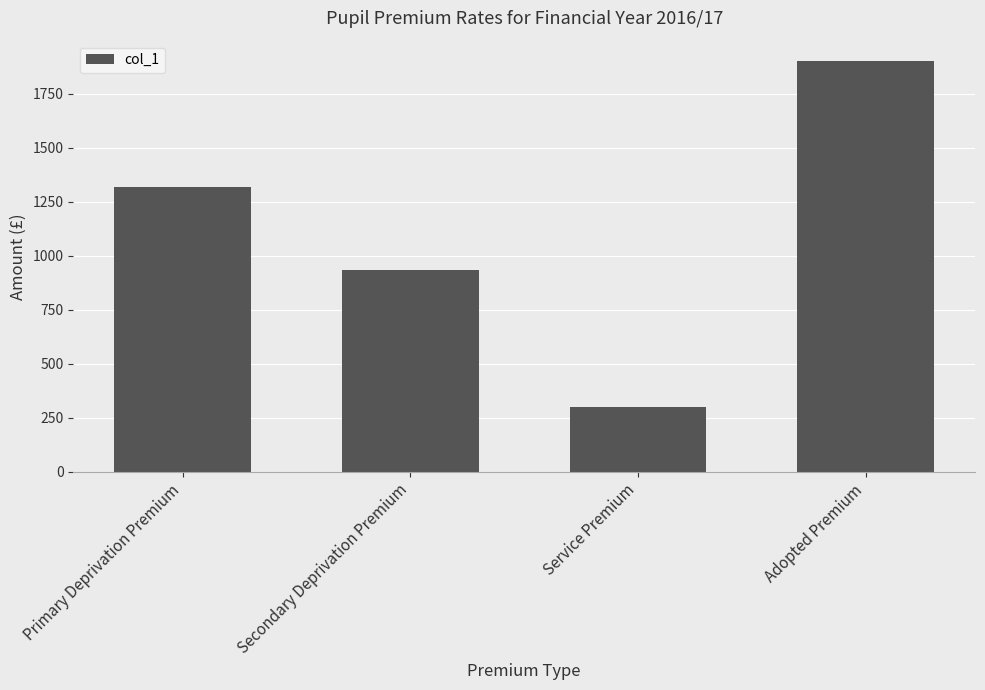

What is the sum of all values?

4455